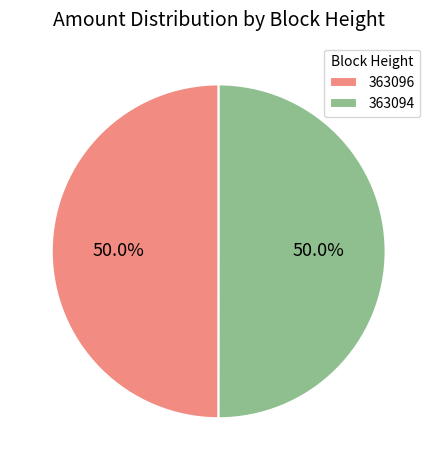

What percentage is the 363094 slice, to the nearest percent?

50%